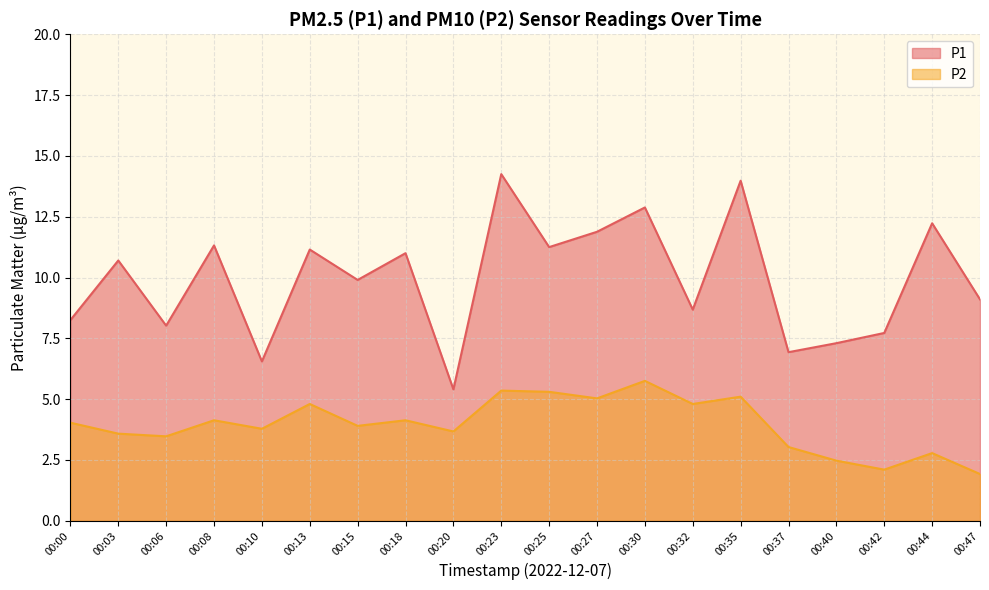

What is the smallest value displayed?

1.9